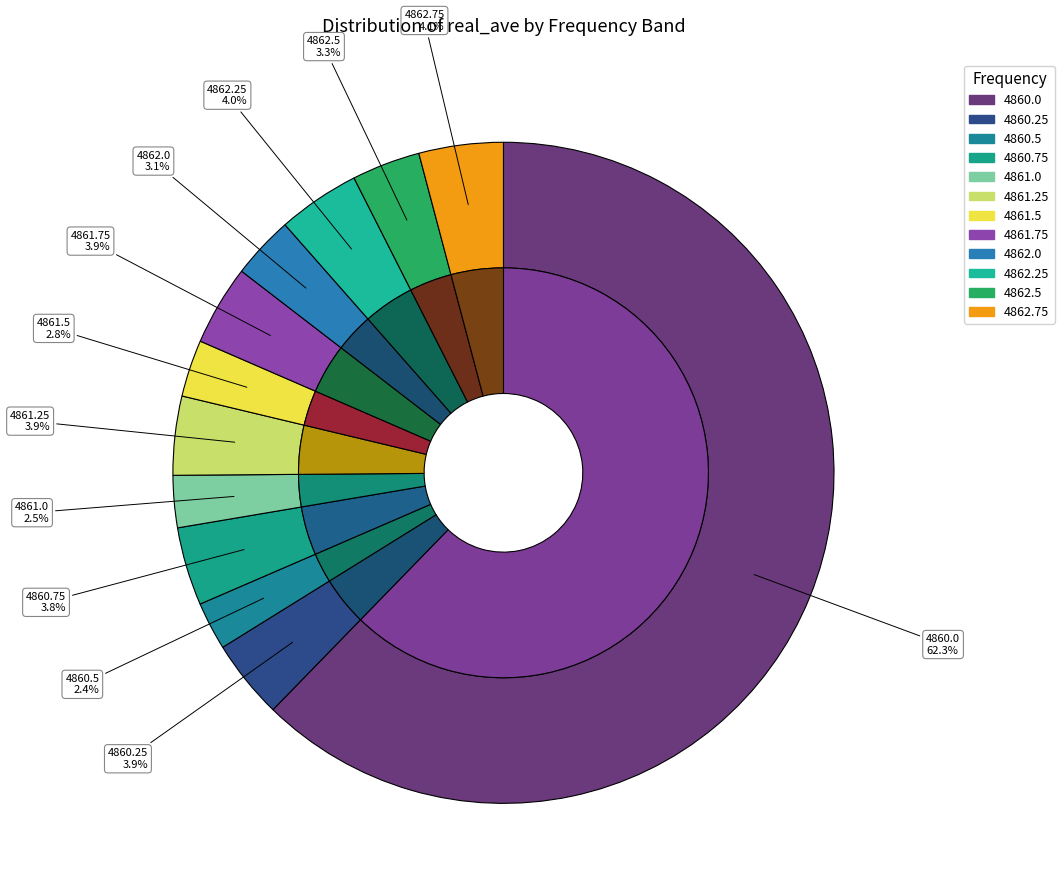

To the nearest percent, what is the average slice percentage?

8%